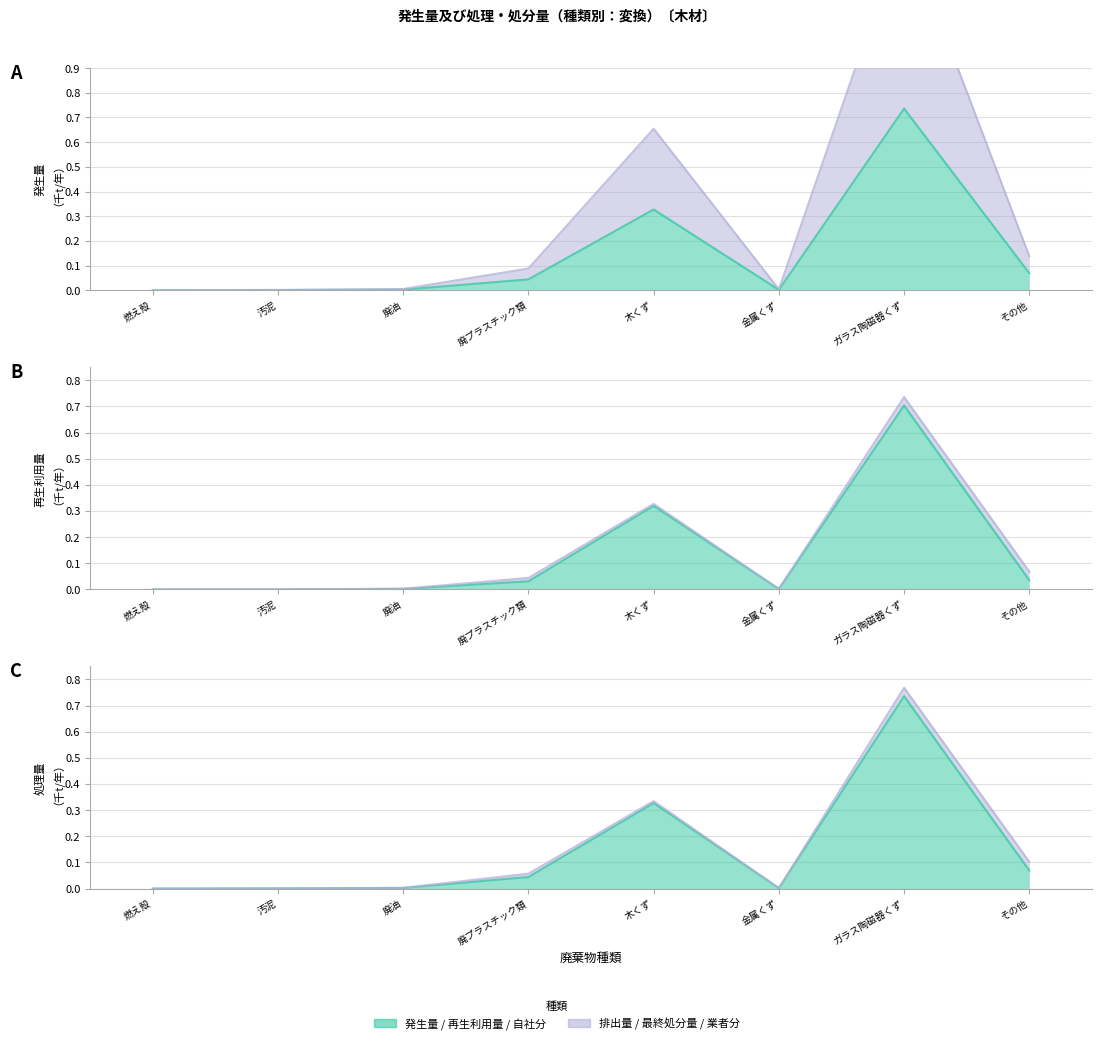

True or false: 自社分 has more than 2 points higher than both neighbors.

False